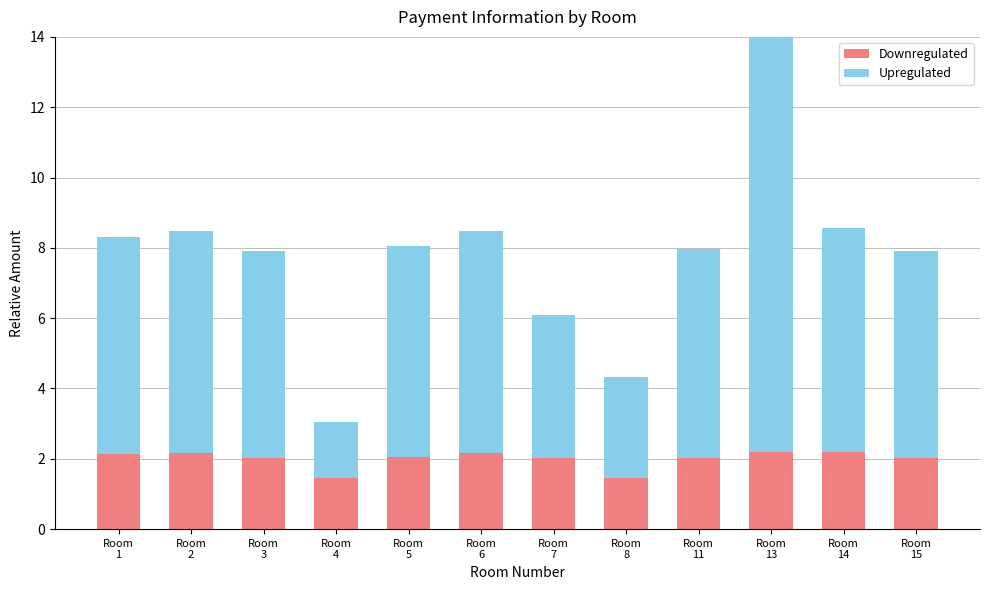

Count the number of categories in the chart.

12